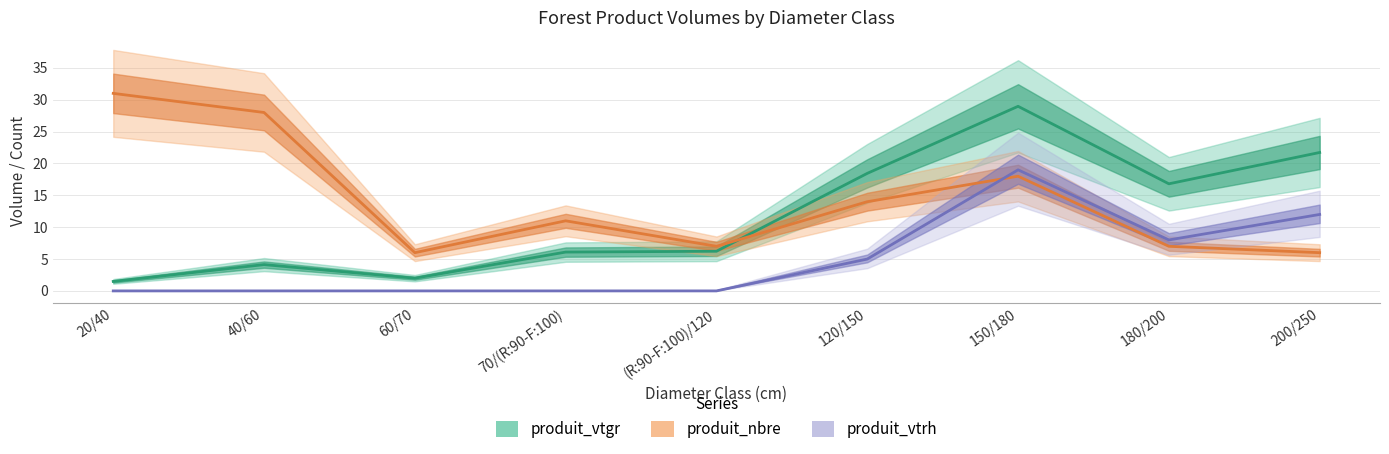

True or false: produit_nbre and produit_vtgr intersect in this chart.

True